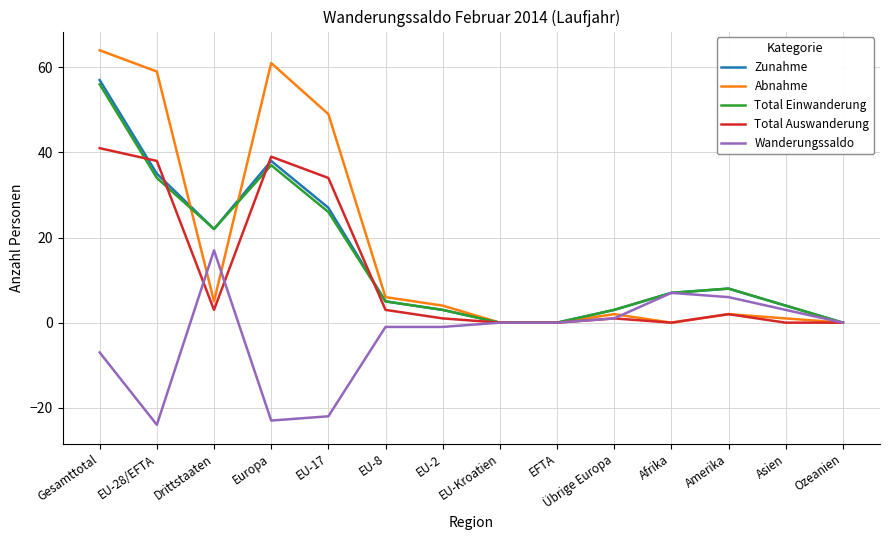

What position from the right is EU-Kroatien?

7